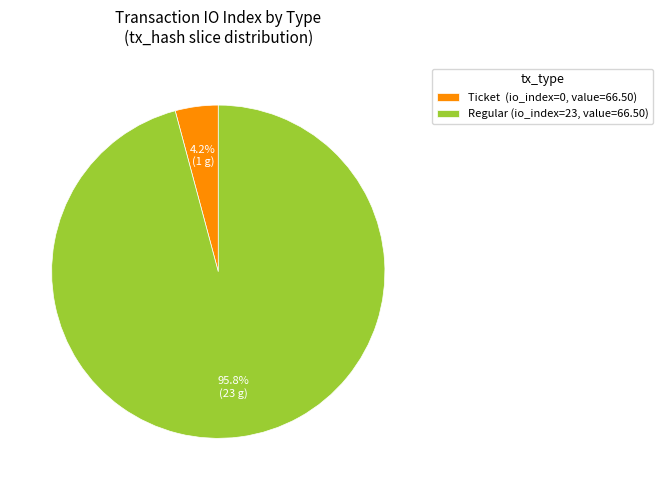

Between Regular (io_index=23, value=66.50) and Ticket (io_index=0, value=66.50), which is larger?

Regular (io_index=23, value=66.50)